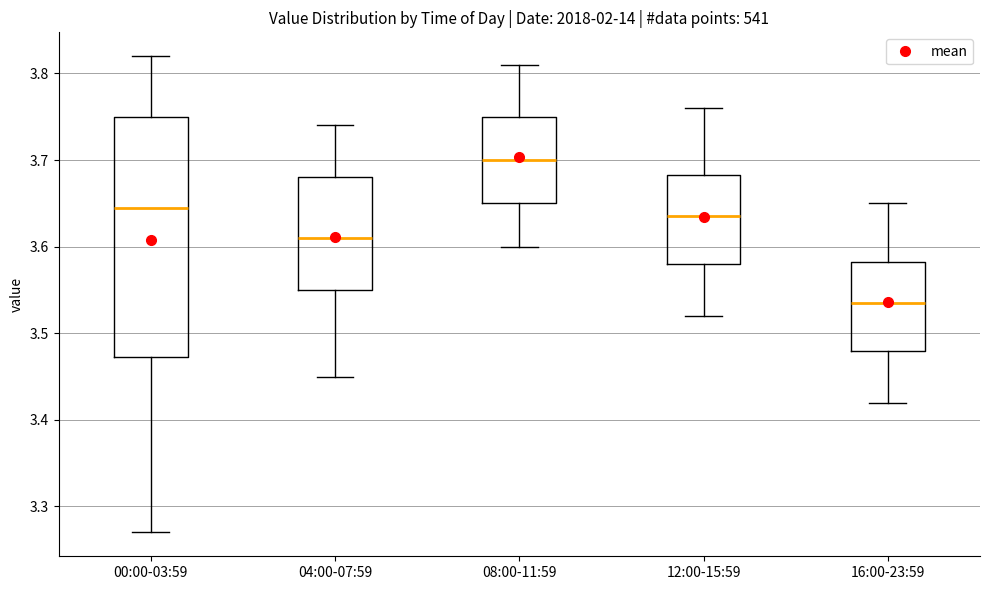

Which box is the tallest, from its lower edge to its upper edge?

00:00-03:59